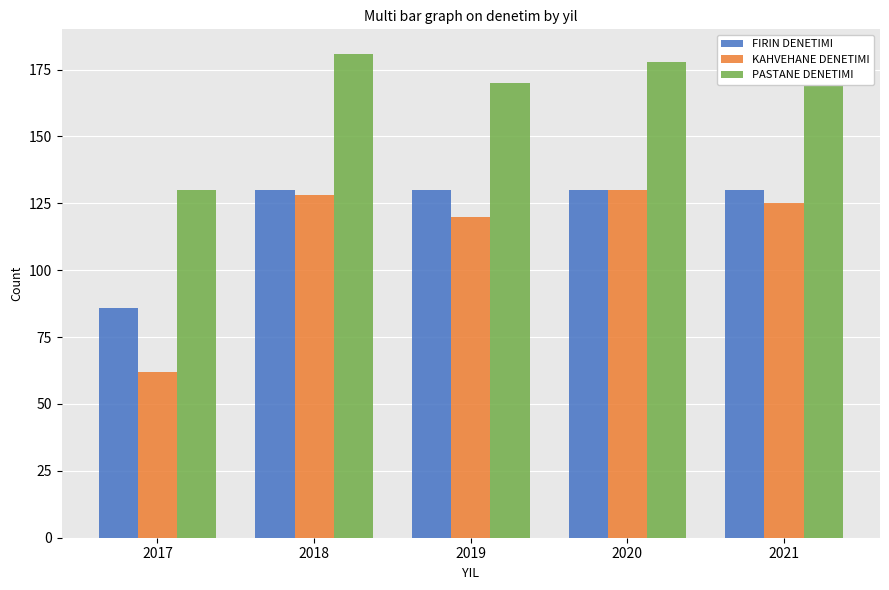

What is the difference between the second highest and minimum values in the PASTANE DENETIMI series?

50